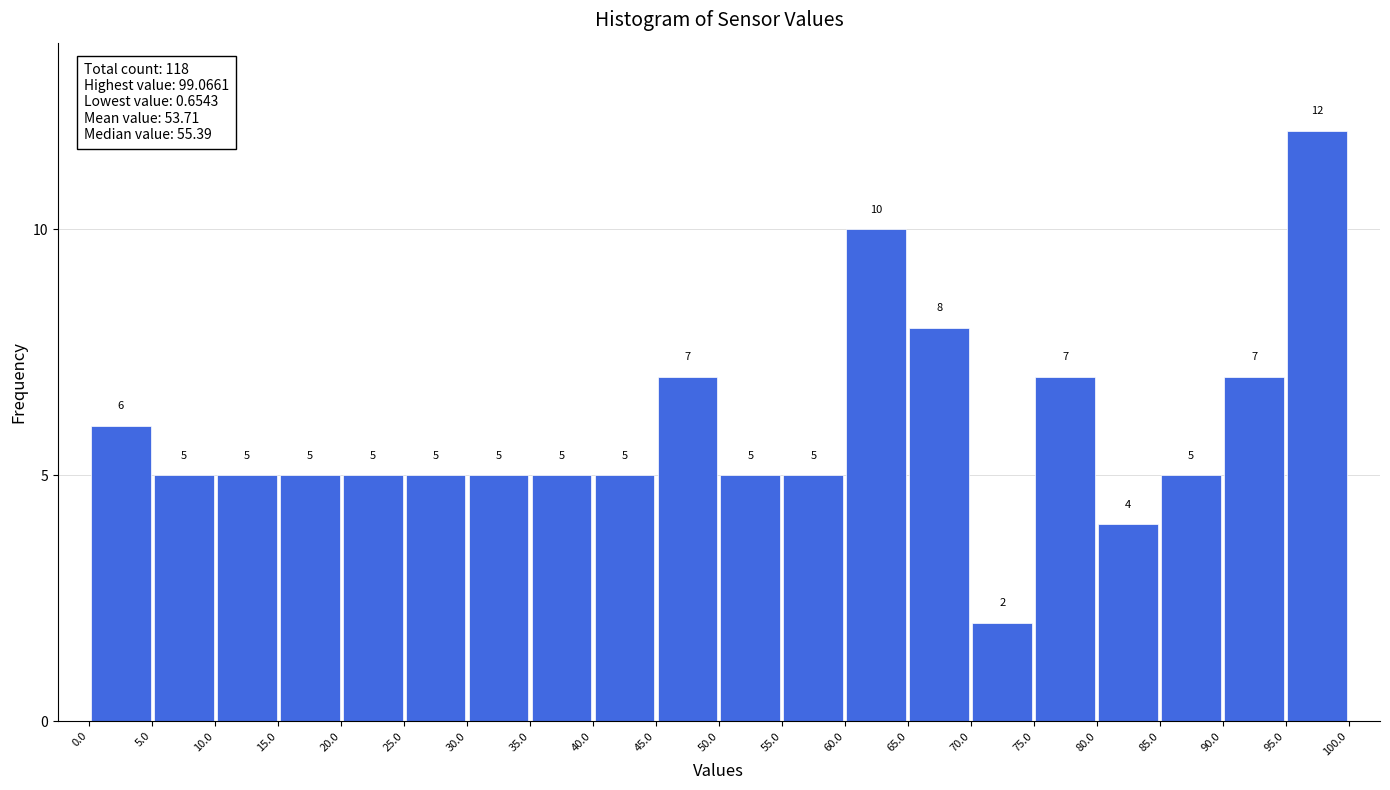

Reading left to right, list every bar in this chart as the range it spans on the x-axis followed by its height.

0.0 to 5.0: 6
5.0 to 10.0: 5
10.0 to 15.0: 5
15.0 to 20.0: 5
20.0 to 25.0: 5
25.0 to 30.0: 5
30.0 to 35.0: 5
35.0 to 40.0: 5
40.0 to 45.0: 5
45.0 to 50.0: 7
50.0 to 55.0: 5
55.0 to 60.0: 5
60.0 to 65.0: 10
65.0 to 70.0: 8
70.0 to 75.0: 2
75.0 to 80.0: 7
80.0 to 85.0: 4
85.0 to 90.0: 5
90.0 to 95.0: 7
95.0 to 100.0: 12